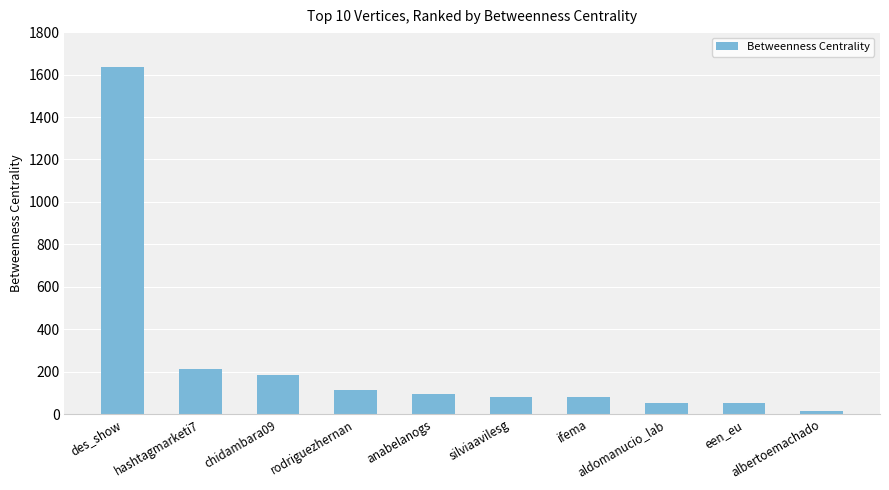

What is the average value?

251.5